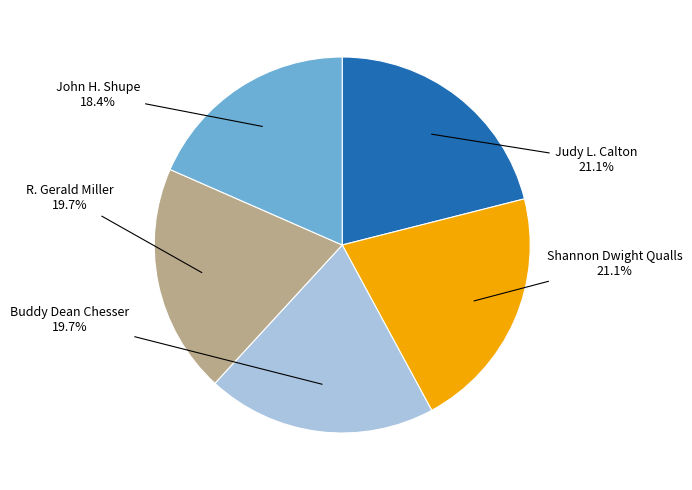

Is there a majority slice in this chart?

No